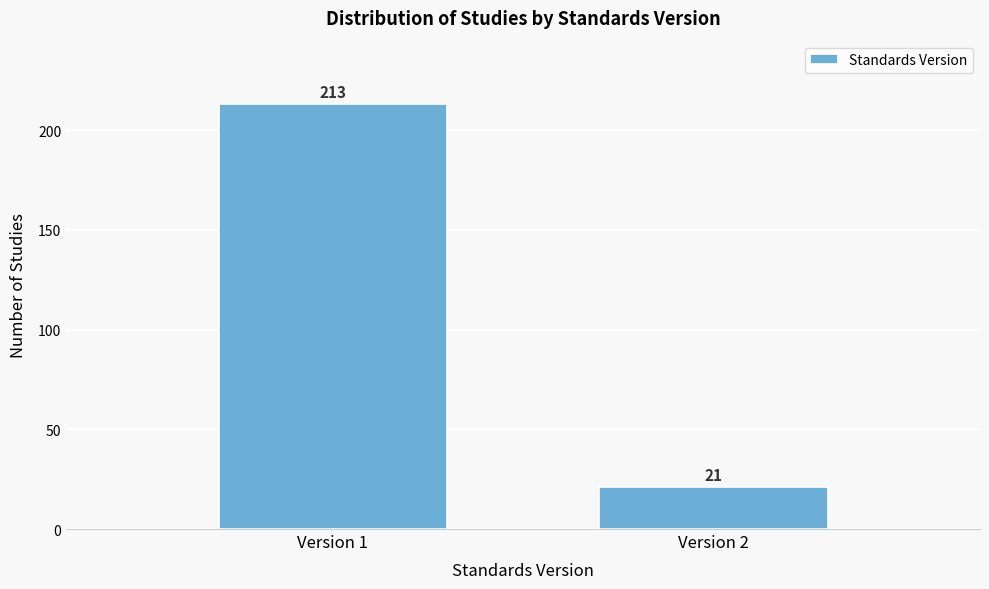

Reading left to right, what are all the values shown in this chart?

Version 1=213	Version 2=21